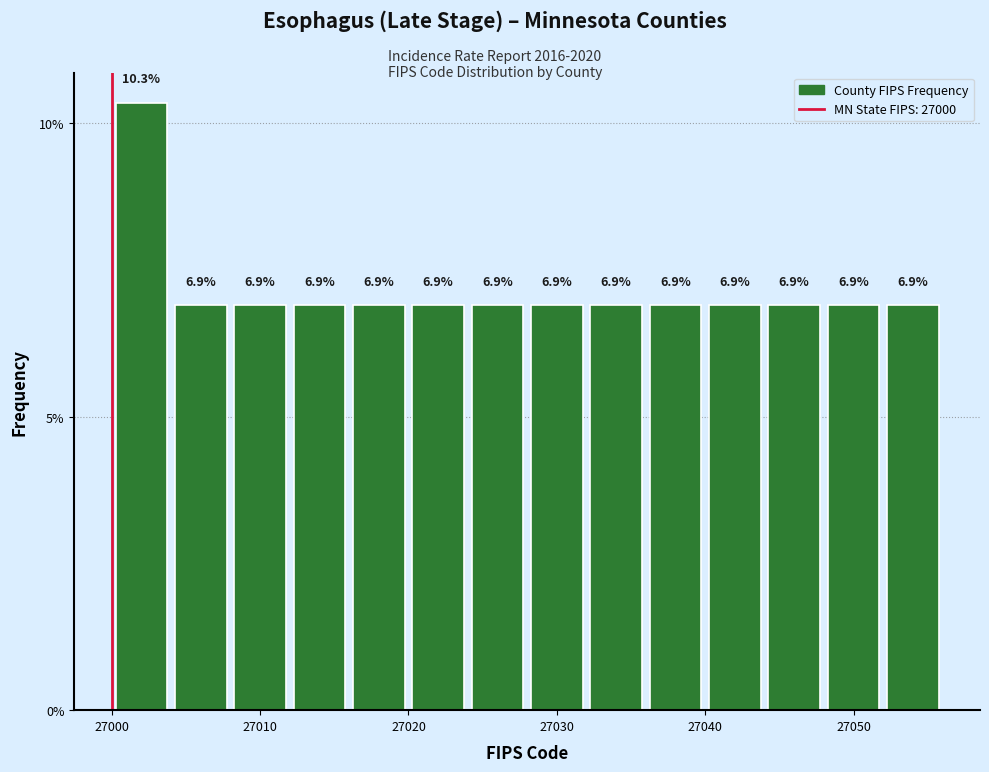

Over which range of the x-axis is the bar tallest?

27000 to 27004